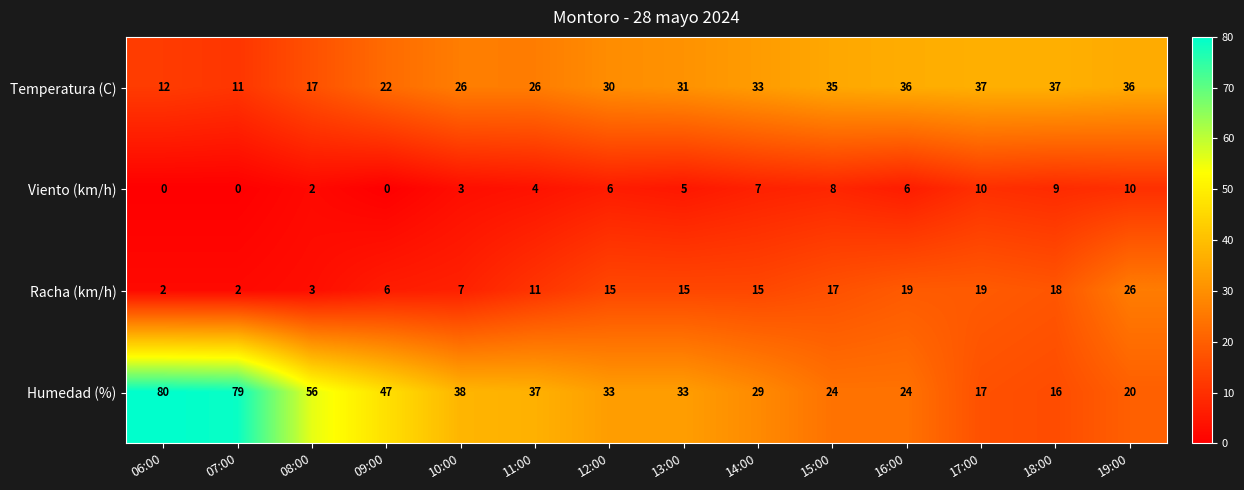

At how many categories does at least one series exceed 68?

2